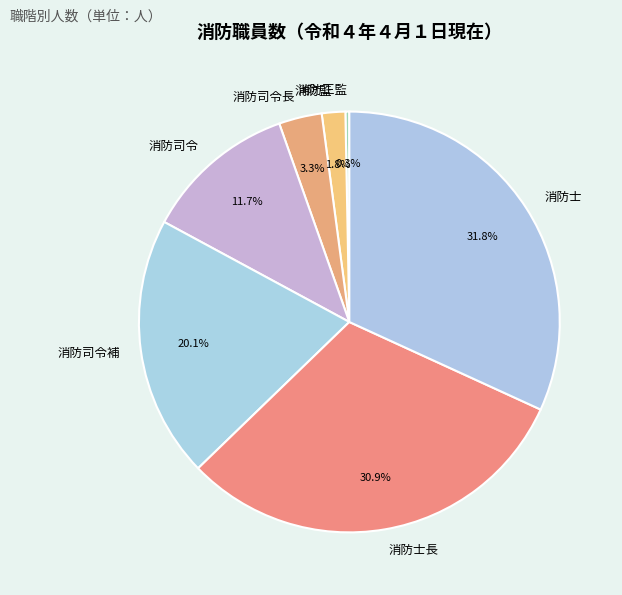

Which category has the biggest portion of the pie?

消防士